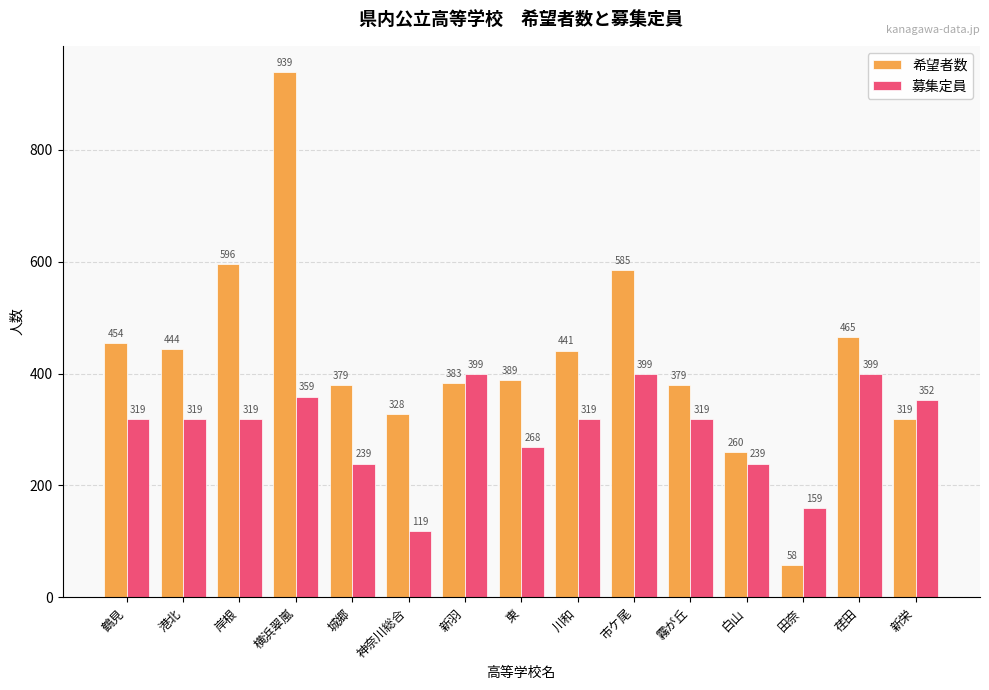

What is the average value of the 募集定員 series?

302